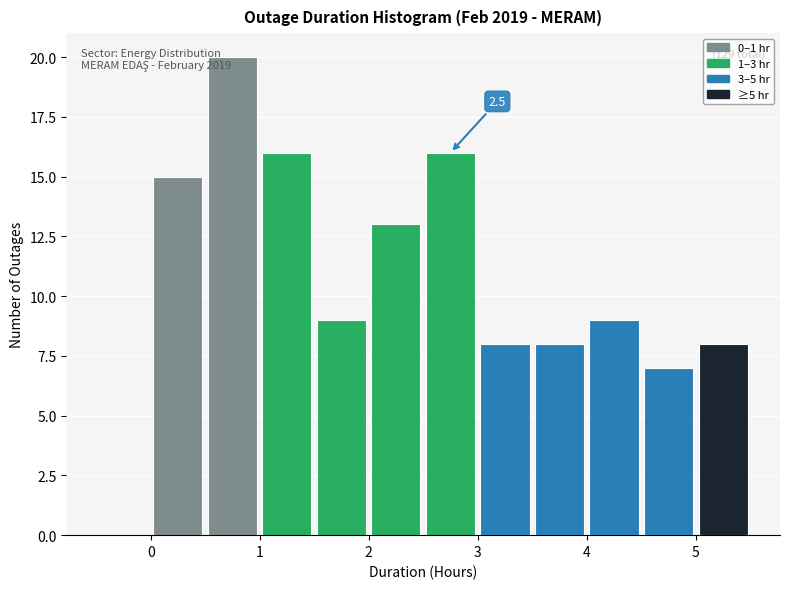

Which range on the x-axis has the tallest bar?

0.5 to 1.0